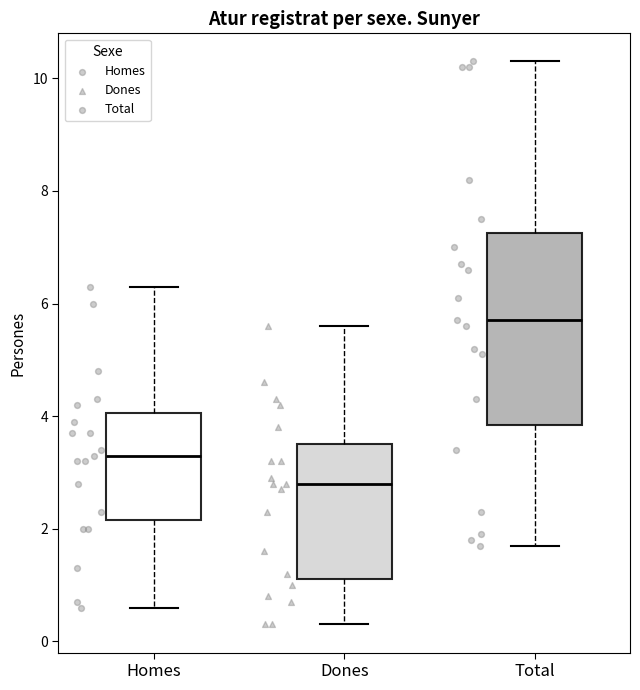

Where is the upper edge of the box for Homes on the y-axis? The values are not printed on the chart, so give them approximately, as read against the axis.

4.0